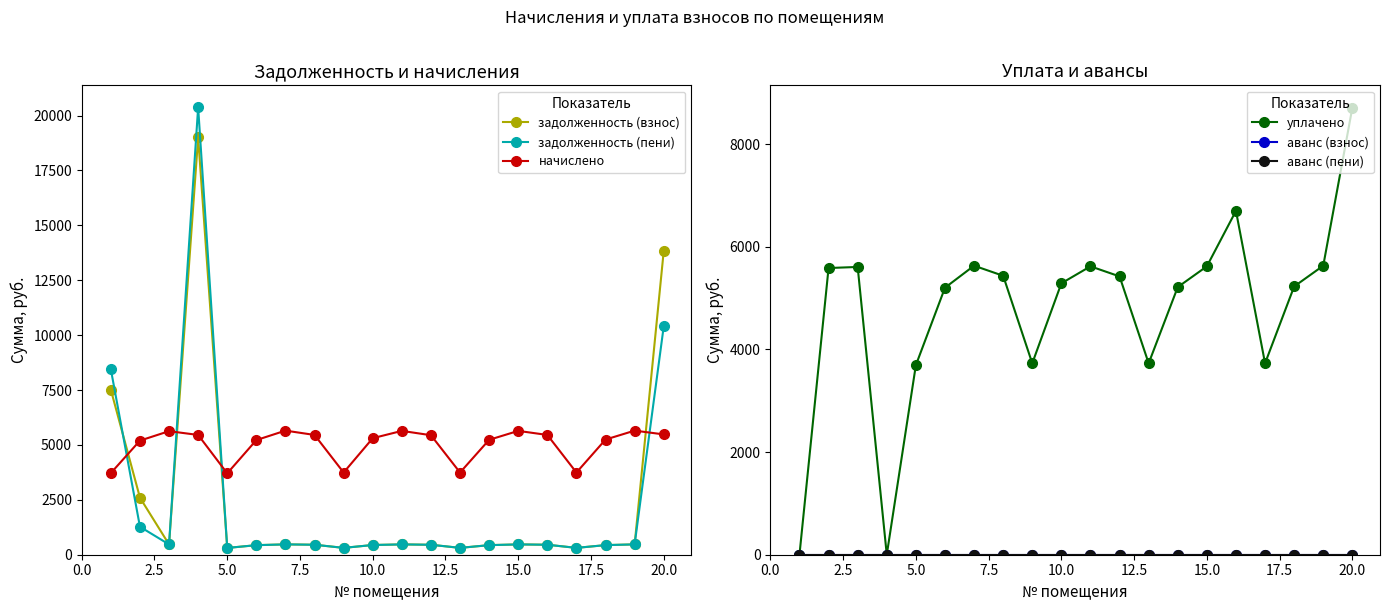

True or false: аванс (пени) and задолженность (взнос) intersect in this chart.

False